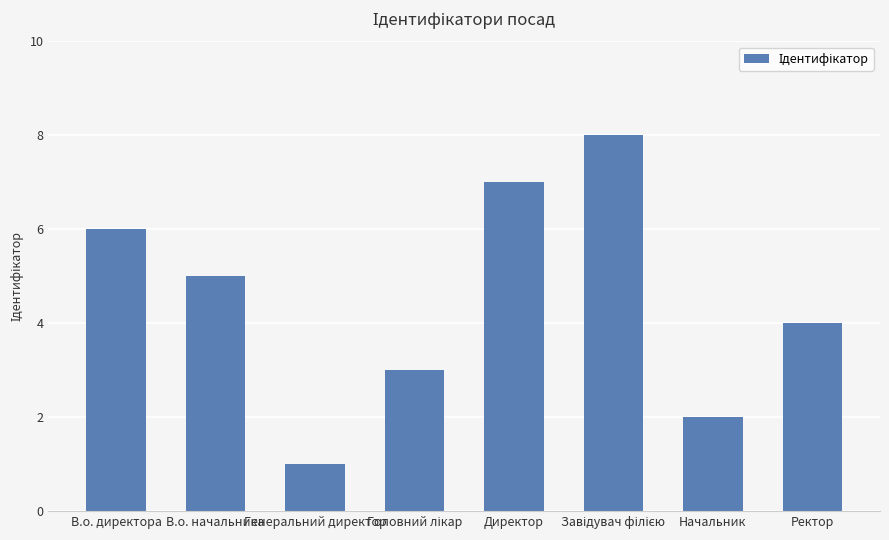

What is the greatest value displayed?

8